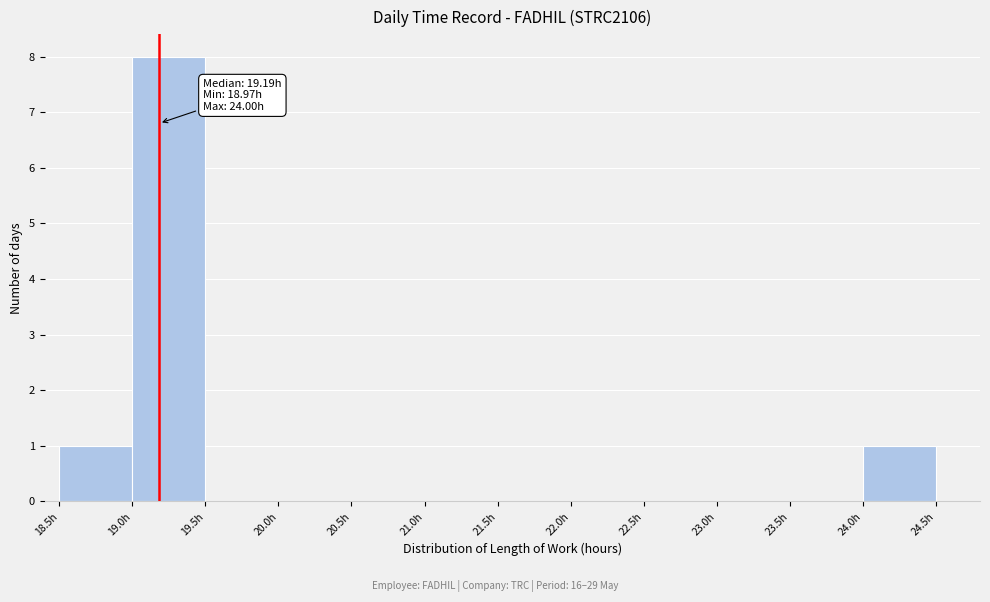

Which range on the x-axis has the tallest bar?

19.0 to 19.5